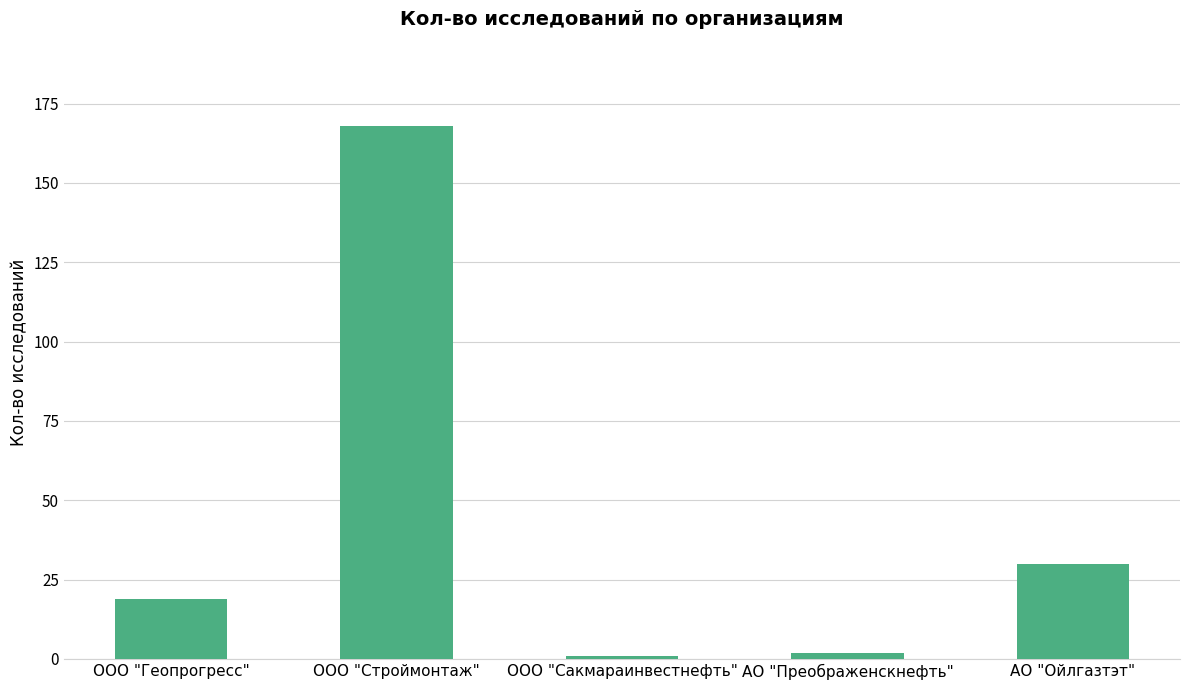

How many bars are there in total?

5